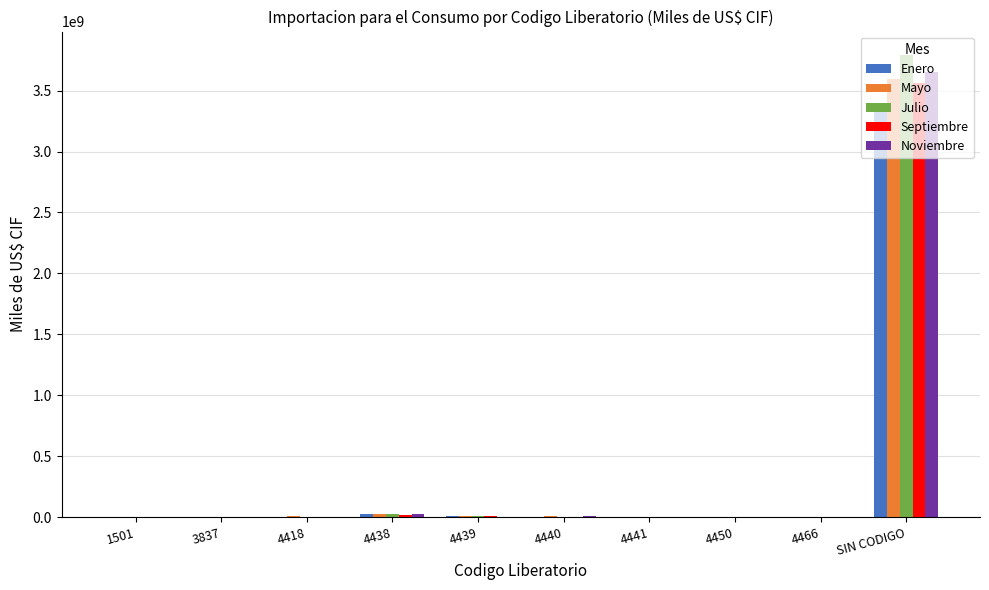

What is the sum of all Noviembre values?

3690648174.2